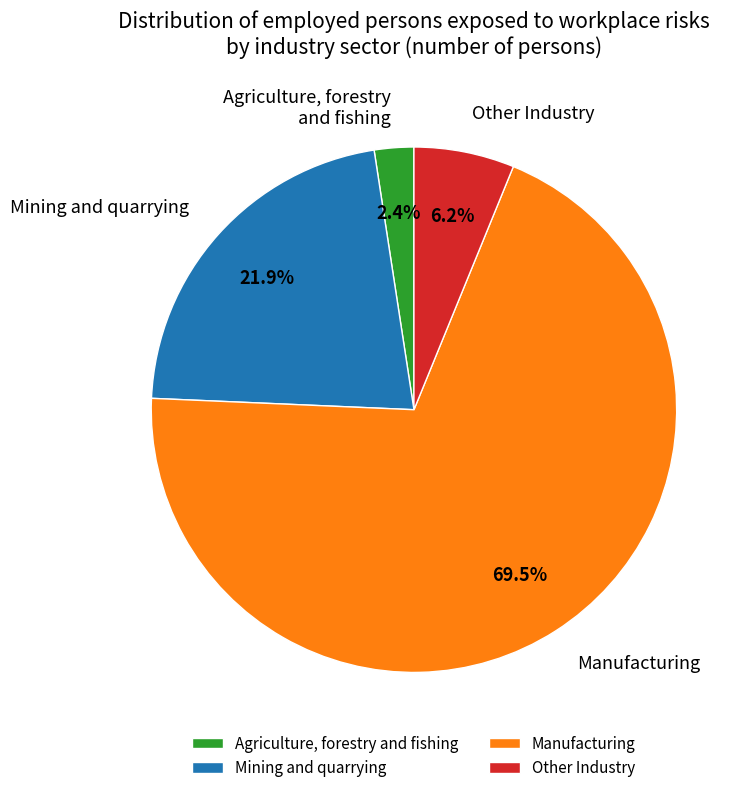

Which slice is the smallest?

Agriculture, forestry and fishing